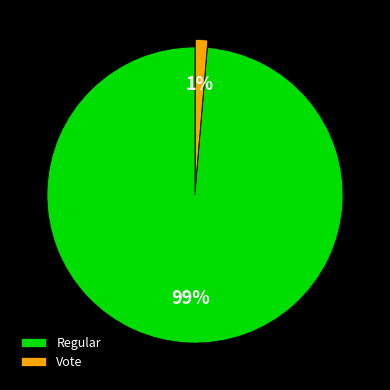

Rank the categories by value from highest to lowest.

Regular, Vote